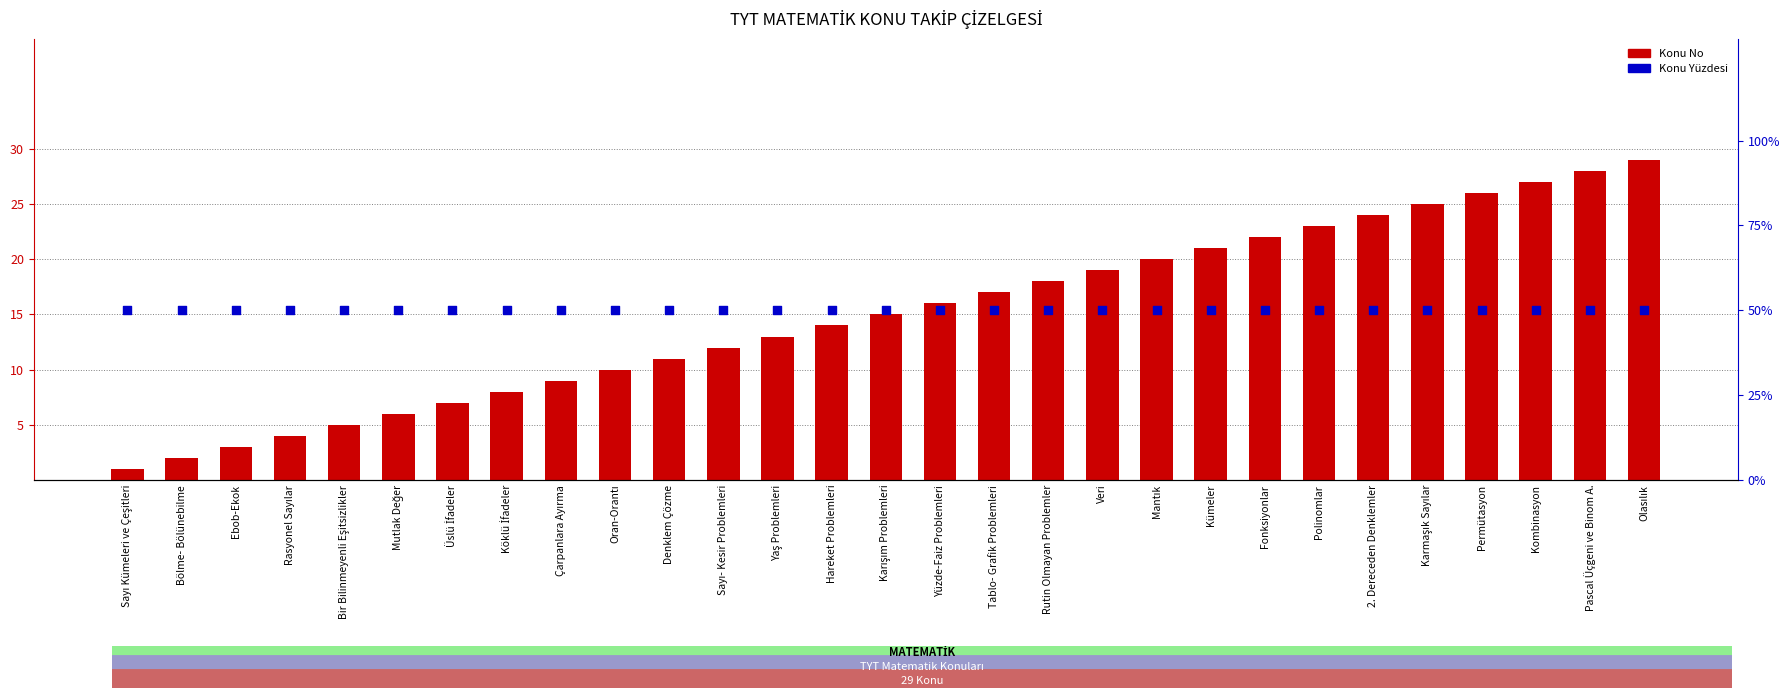

Which series has the largest total across all categories?

Konu Yüzdesi